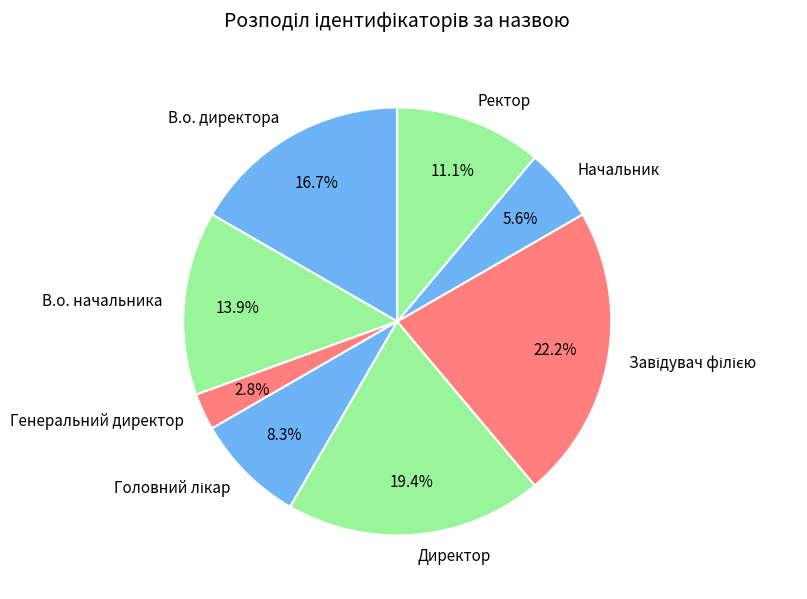

How many segments does this pie chart have?

8